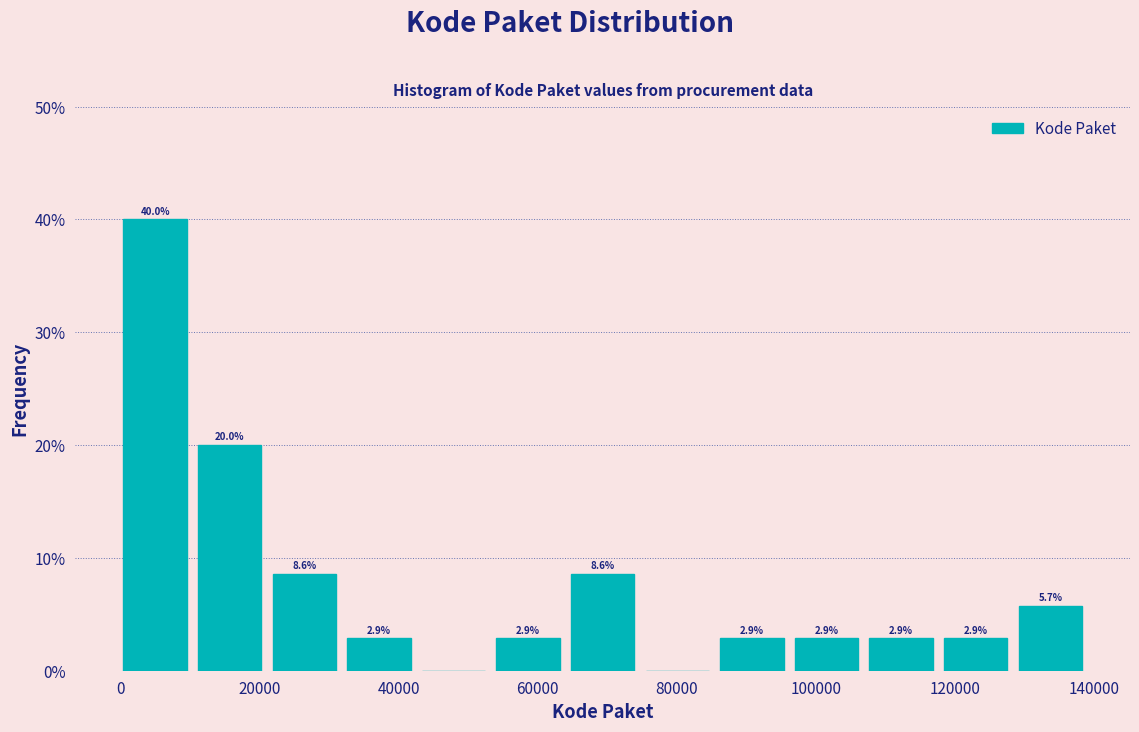

Which range on the x-axis has the tallest bar?

0 to 12000